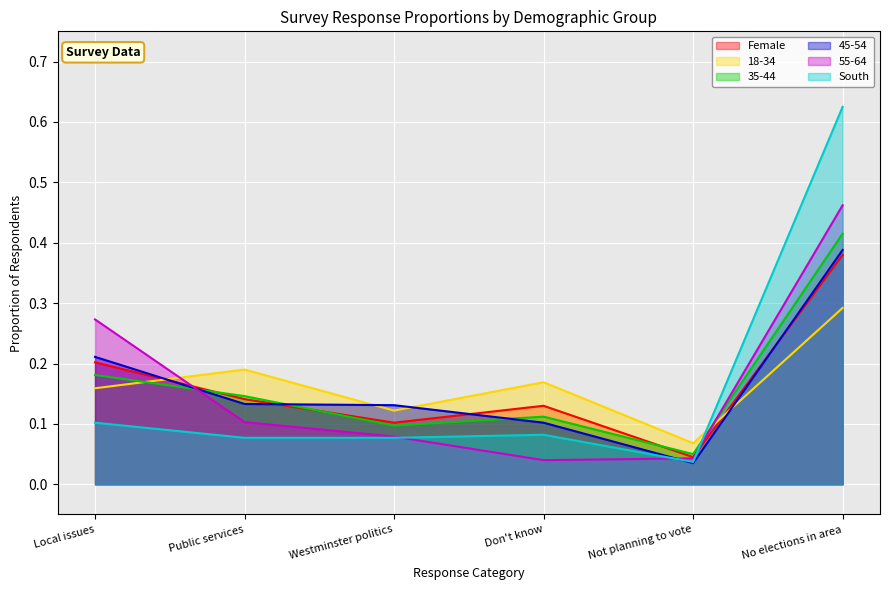

True or false: 45-54 has a value of 0.2 at Westminster politics.

False